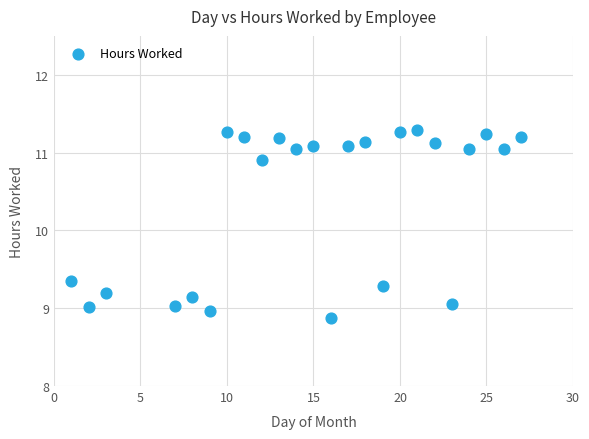

What is the range of X values (max minus min)?

26.0